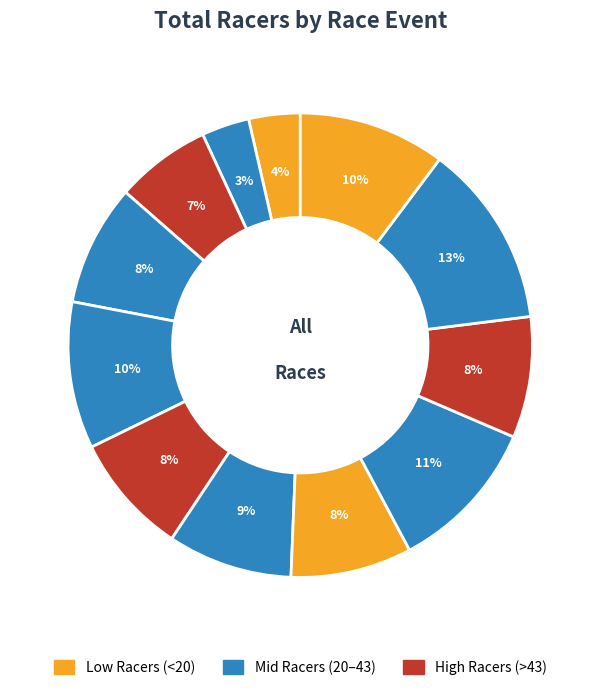

How many segments does this pie chart have?

12